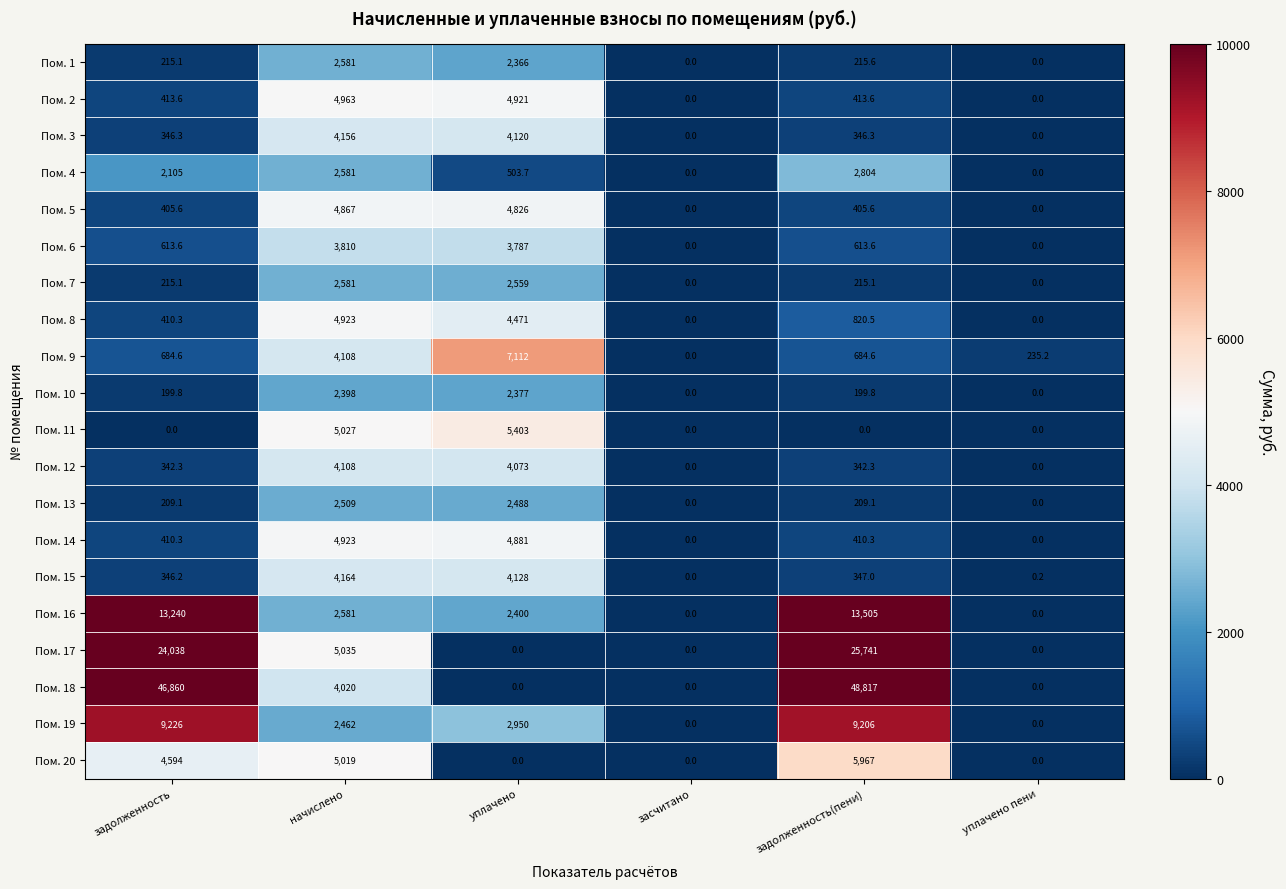

What is the total value across all series at задолженность?

104874.9